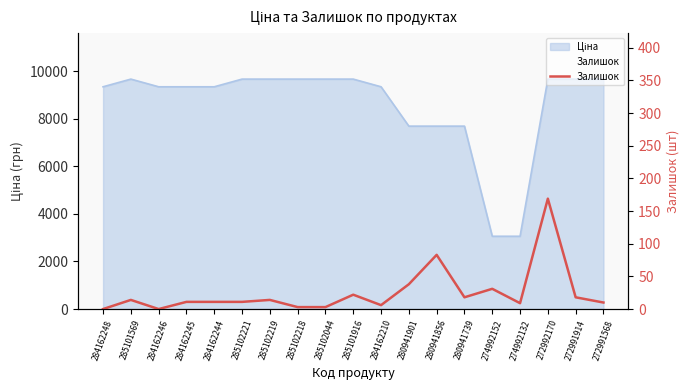

Rank the categories by value from highest to lowest.

272992170, 280941856, 280941901, 274992152, 285101916, 280941739, 272991914, 285101569, 285102219, 284162245, 284162244, 285102221, 272991568, 274992132, 284162210, 285102218, 285102044, 284162248, 284162246